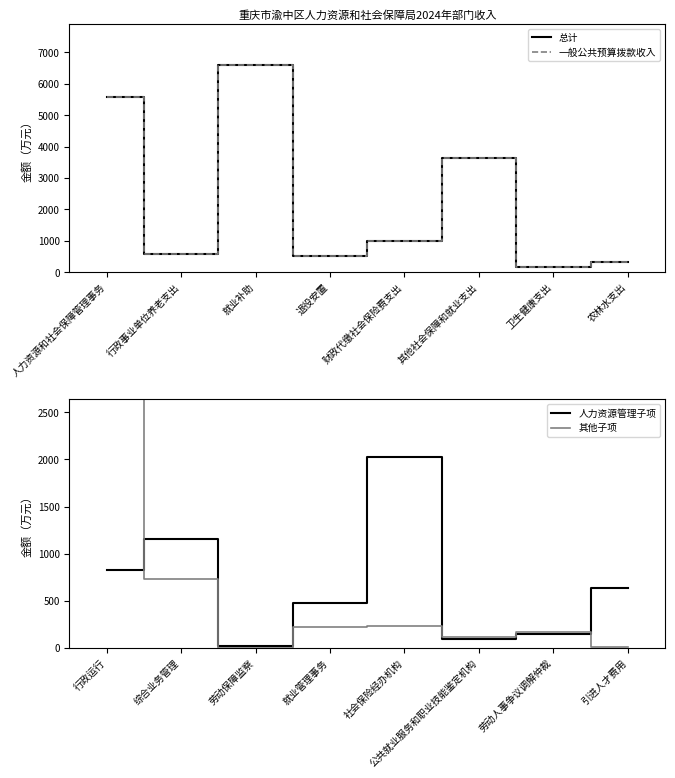

At which label is 人力资源管理子项 closest to 1022?

综合业务管理